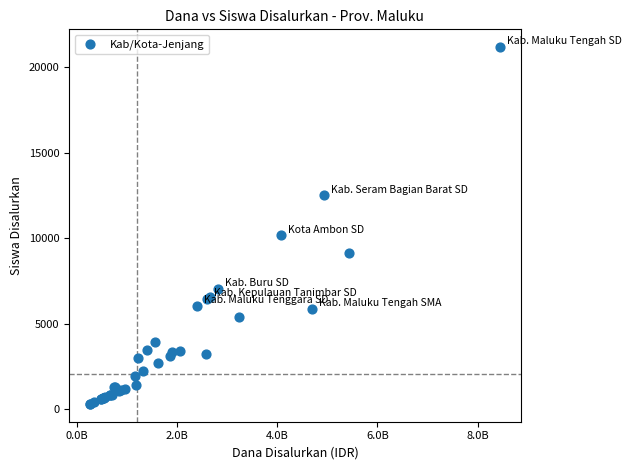

What Y value in the scatter plot is closest to 10746?

10173